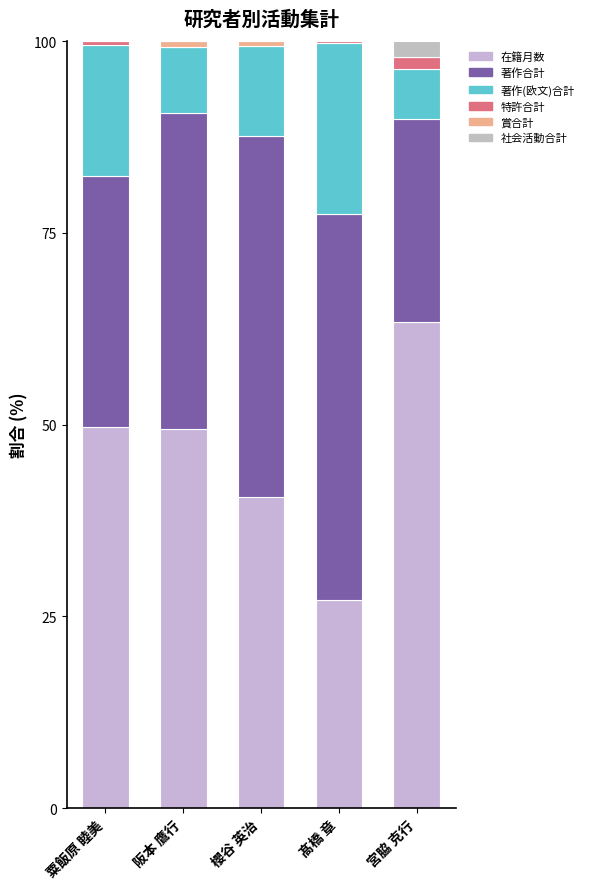

Does the chart contain stacked bars?

Yes